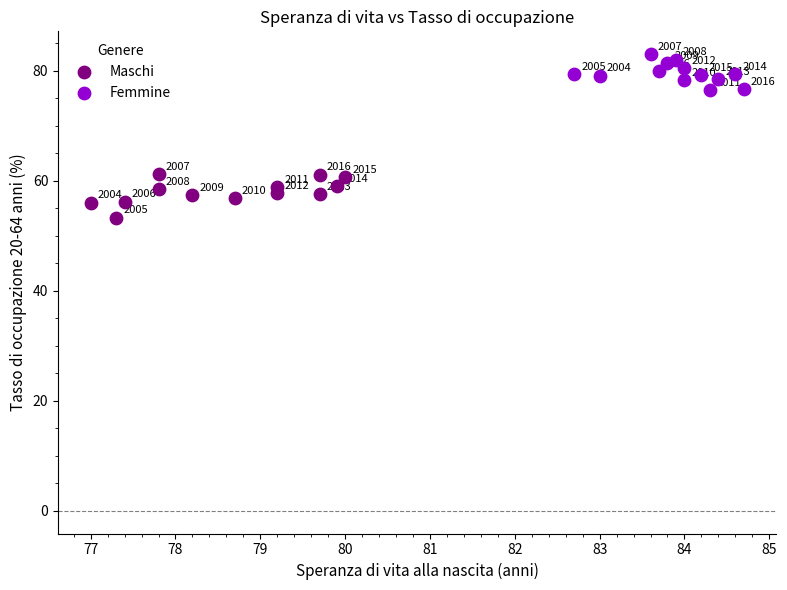

Which series reaches the minimum Y coordinate?

Maschi